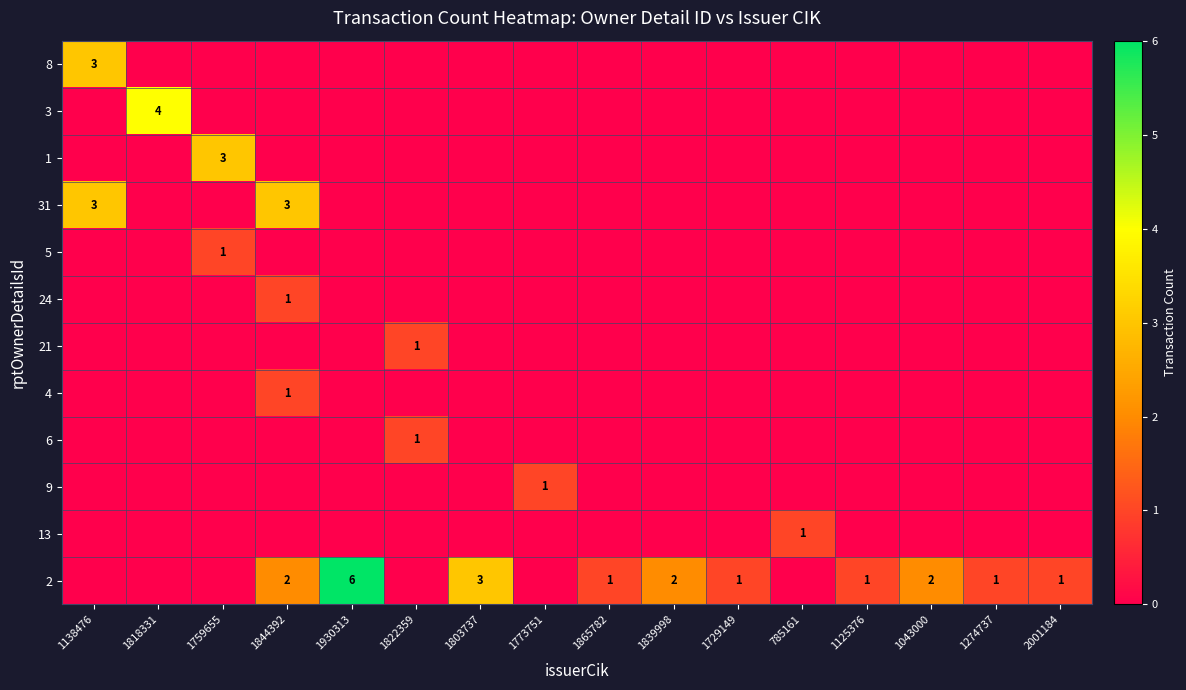

The value of 1 at 1759655 is 1. True or false?

False